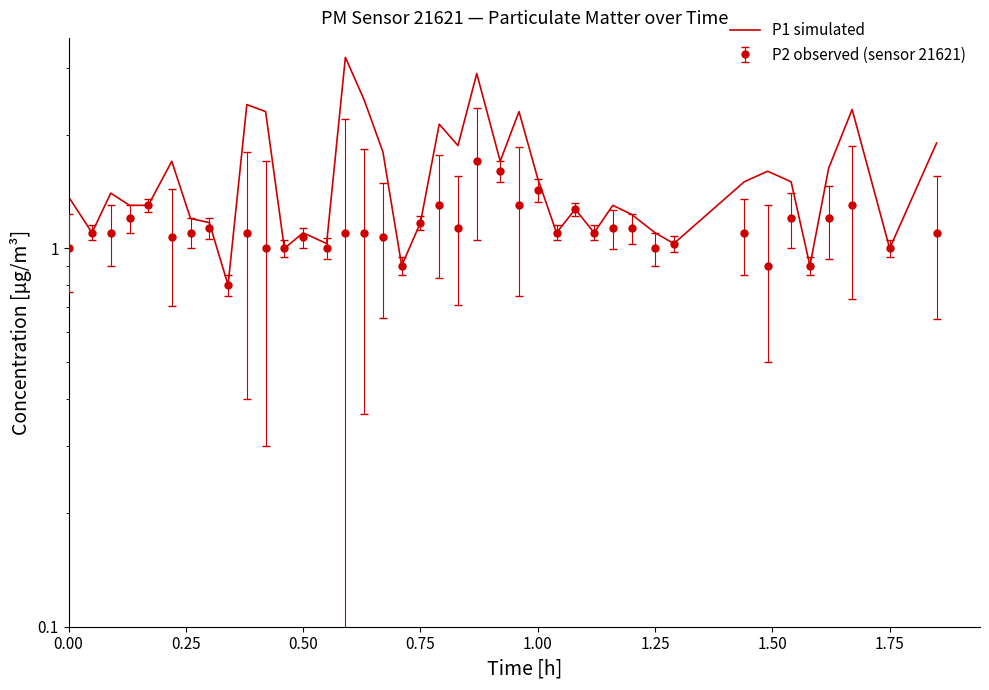

Reading left to right, transcribe all the data shown in this chart.

1.4	1.1	1.4	1.3	1.3	1.7	1.2	1.2	0.8	2.4	2.3	1.0	1.1	1.0	3.2	2.5	1.8	0.9	1.2	2.1	1.9	2.9	1.7	2.3	1.5	1.1	1.3	1.1	1.3	1.2	1.1	1.0	1.5	1.6	1.5	0.9	1.6	2.3	1.0	1.9